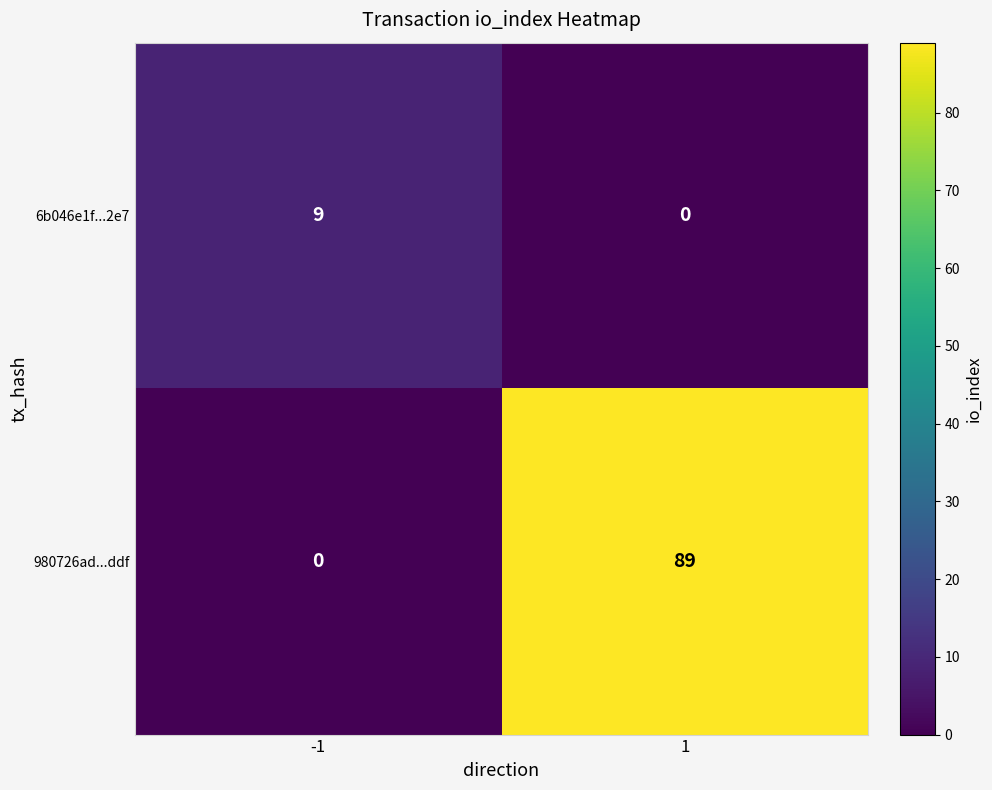

Between -1 and 1, which series saw the biggest shift?

980726ad...ddf